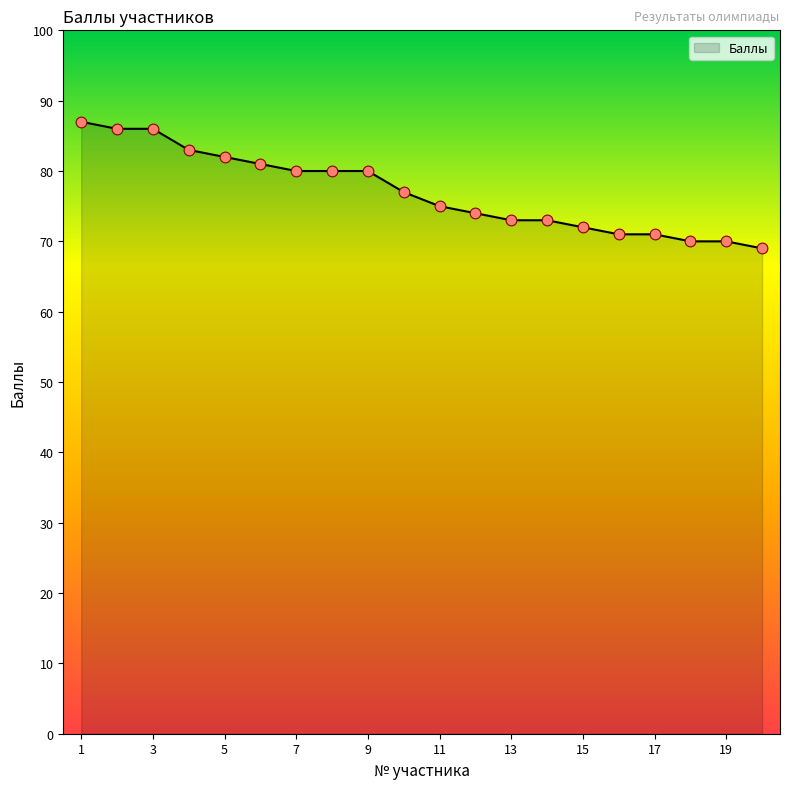

What is the difference between the maximum and minimum values?

18